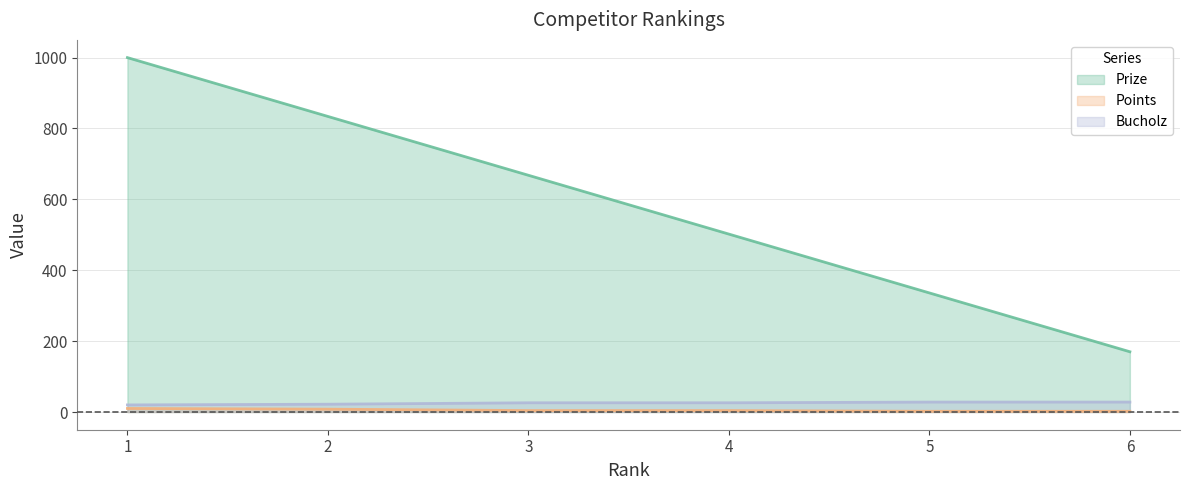

At which label does Prize first exceed 668?

1